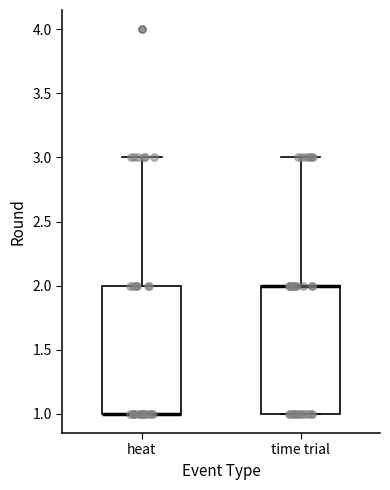

Reading left to right, read every box against the y-axis: the position of its median line, the range the box covers, and the ends of its whiskers. The values are not printed on the chart, so give them approximately, as read against the axis.

heat: median 1 (drawn on the box's lower edge), box 1 to 2, whiskers 1 to 3
time trial: median 2 (drawn on the box's upper edge), box 1 to 2, whiskers 1 to 3